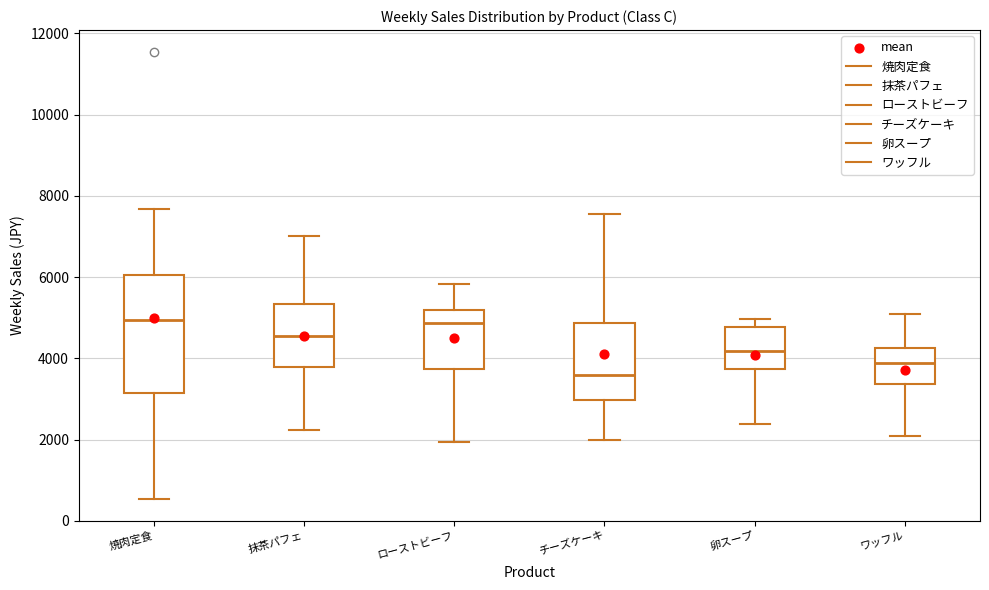

Where does the upper whisker of the box for ワッフル end on the y-axis? The values are not printed on the chart, so give them approximately, as read against the axis.

5000